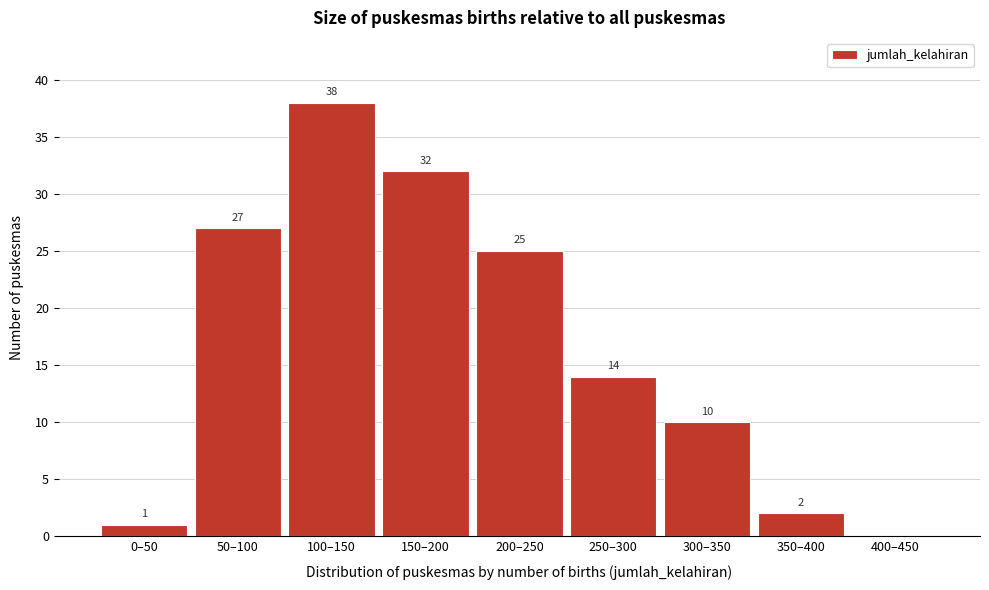

Reading right to left, extract all data points from this chart.

400–450=0	350–400=2	300–350=10	250–300=14	200–250=25	150–200=32	100–150=38	50–100=27	0–50=1